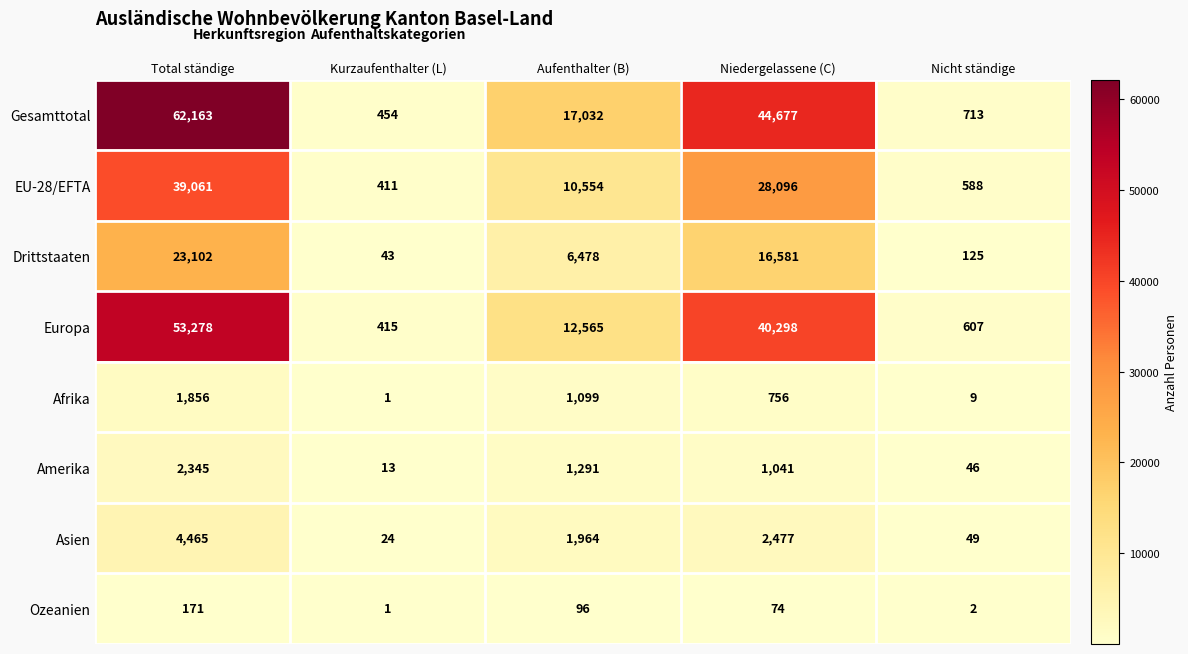

At which category is the sum across all series the highest?

Total ständige